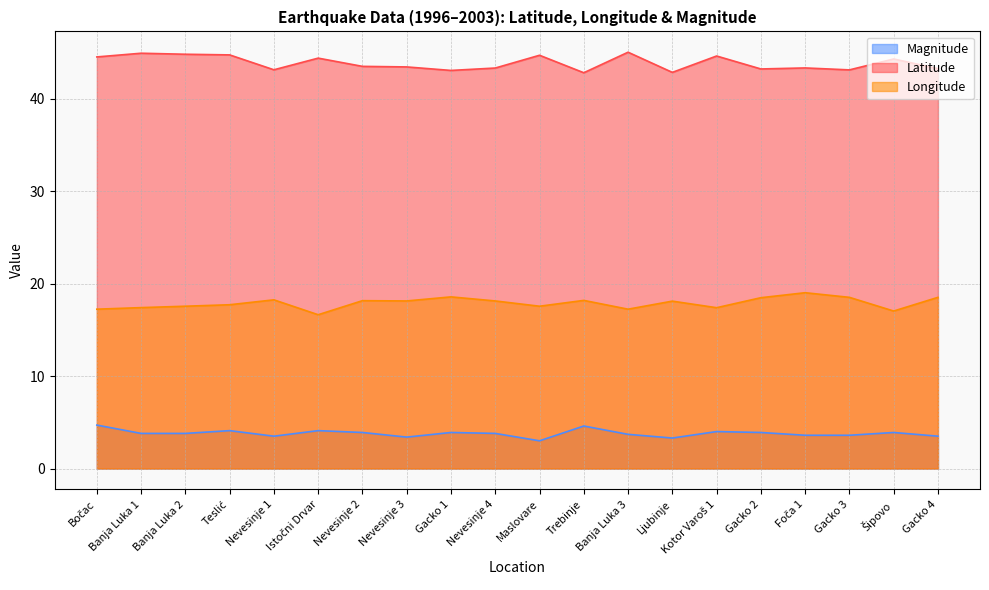

At which category is the sum across all series the highest?

Teslić